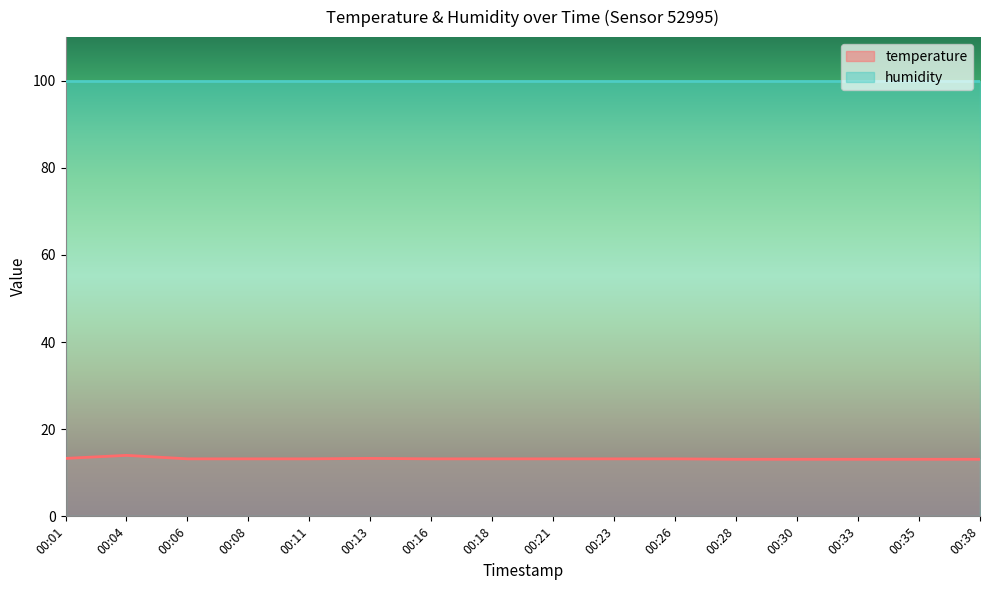

What is the change in value from 00:01 to 00:33?

-0.2